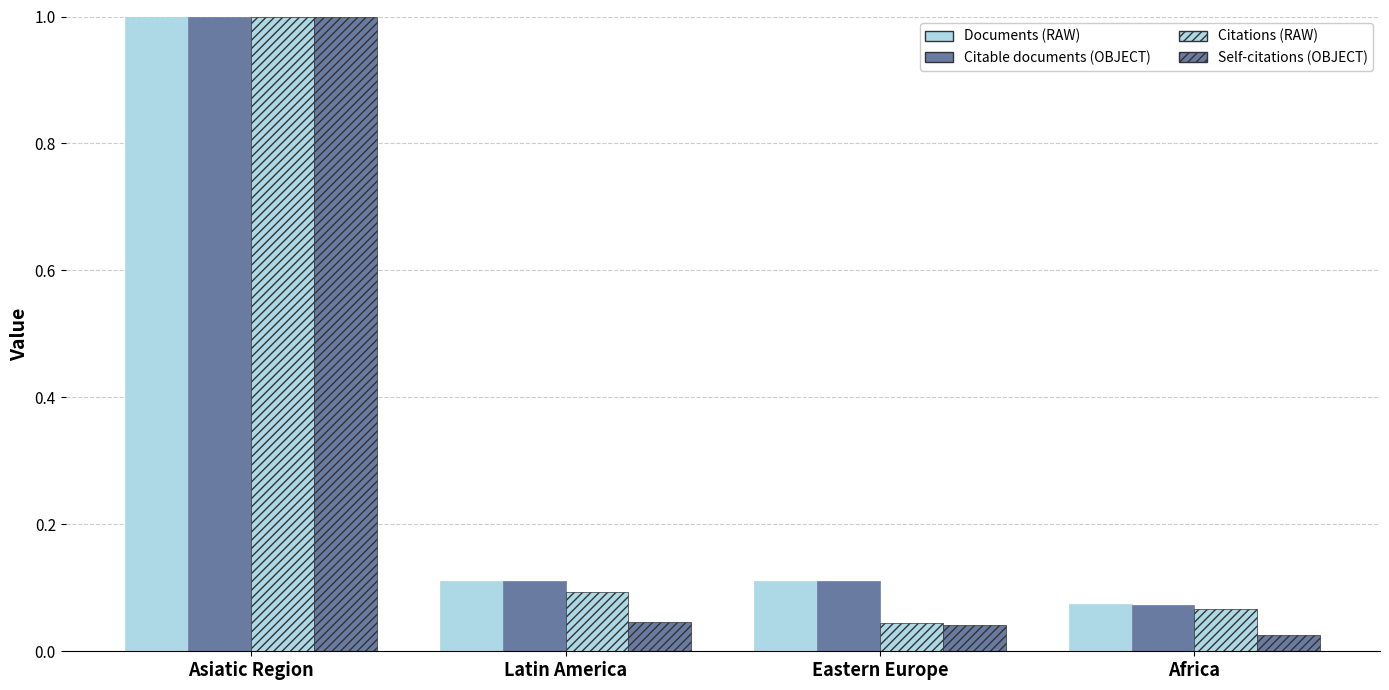

How many series are shown in this chart?

4